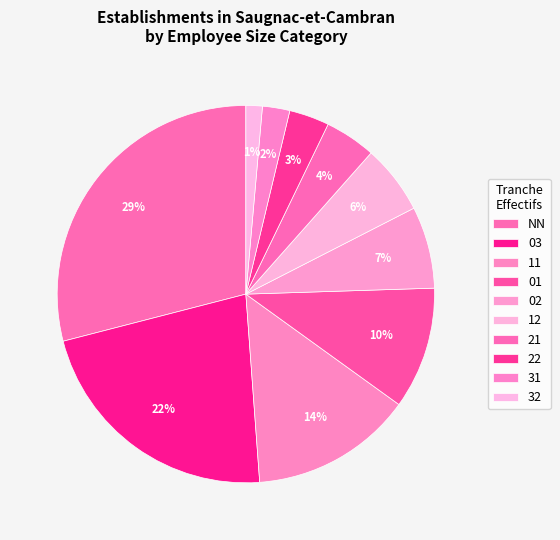

Between 12 and 11, which is larger?

11